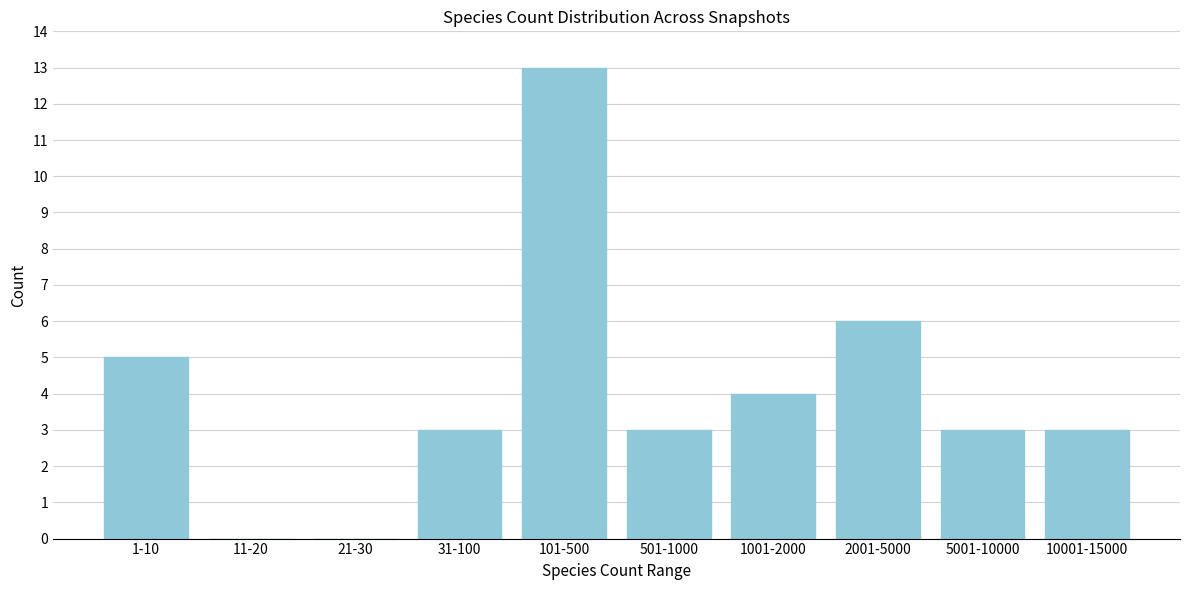

Reading left to right, what are all the values shown in this chart?

1-10=5	11-20=0	21-30=0	31-100=3	101-500=13	501-1000=3	1001-2000=4	2001-5000=6	5001-10000=3	10001-15000=3